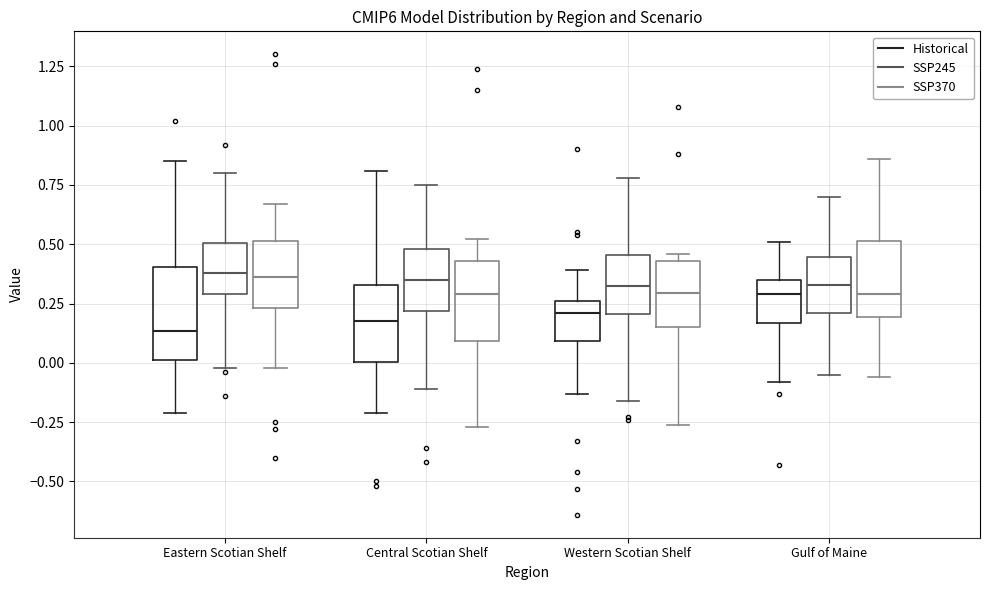

Reading left to right, transcribe this box plot: for each box, give where its median line is, the range the box spans, and where its two whiskers end, as read against the y-axis. The values are not printed on the chart, so give them approximately, as read against the axis.

Eastern Scotian Shelf (Historical): median 0.15, box 0.00 to 0.40, whiskers -0.20 to 0.85
Eastern Scotian Shelf (SSP245): median 0.40, box 0.30 to 0.50, whiskers 0.00 to 0.80
Eastern Scotian Shelf (SSP370): median 0.35, box 0.25 to 0.50, whiskers 0.00 to 0.65
Central Scotian Shelf (Historical): median 0.20, box 0.00 to 0.35, whiskers -0.20 to 0.80
Central Scotian Shelf (SSP245): median 0.35, box 0.20 to 0.50, whiskers -0.10 to 0.75
Central Scotian Shelf (SSP370): median 0.30, box 0.10 to 0.45, whiskers -0.25 to 0.50
Western Scotian Shelf (Historical): median 0.20, box 0.10 to 0.25, whiskers -0.15 to 0.40
Western Scotian Shelf (SSP245): median 0.35, box 0.20 to 0.45, whiskers -0.15 to 0.80
Western Scotian Shelf (SSP370): median 0.30, box 0.15 to 0.45, whiskers -0.25 to 0.45 (just above the box's upper edge)
Gulf of Maine (Historical): median 0.30, box 0.15 to 0.35, whiskers -0.10 to 0.50
Gulf of Maine (SSP245): median 0.35, box 0.20 to 0.45, whiskers -0.05 to 0.70
Gulf of Maine (SSP370): median 0.30, box 0.20 to 0.50, whiskers -0.05 to 0.85